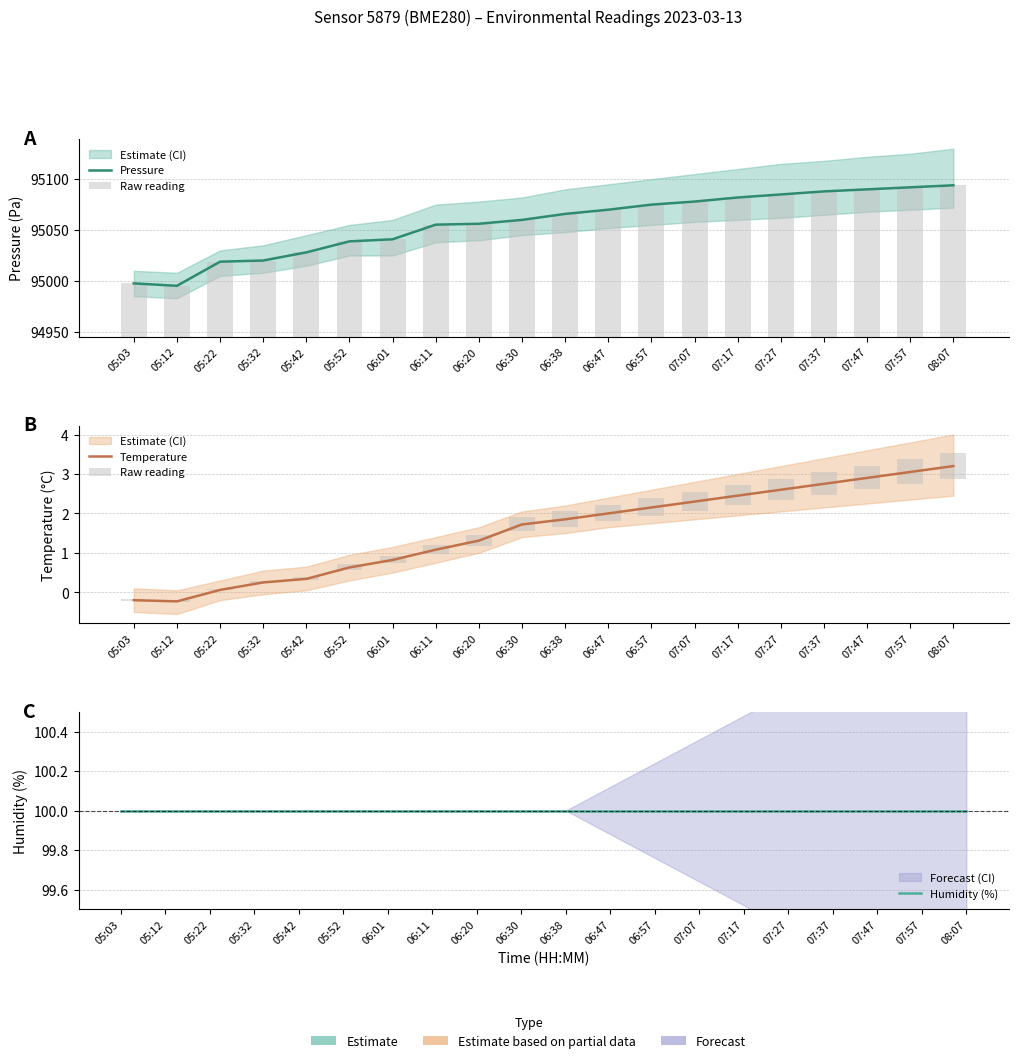

What is the value of the Humidity (%) bar at the 16th from the left?

100.0